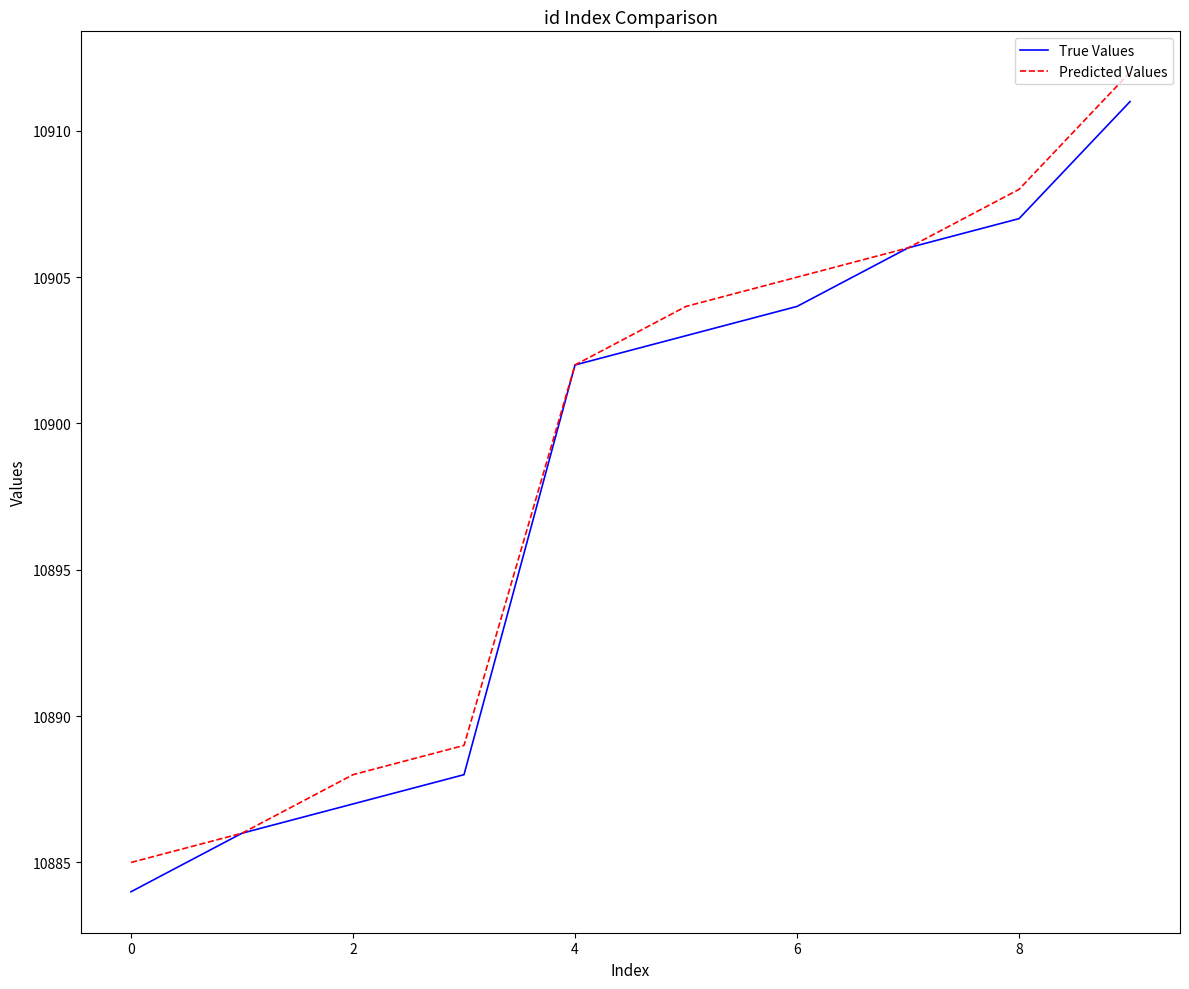

What is the lowest value of the True Values series?

10884